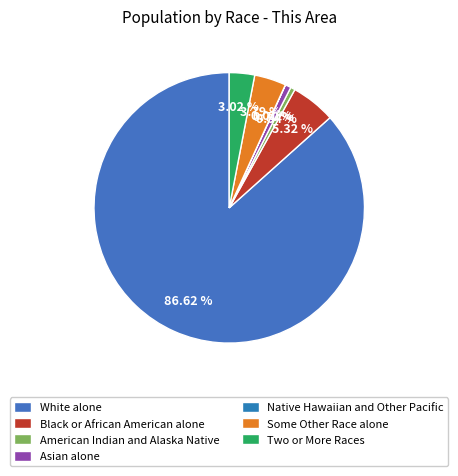

Do Native Hawaiian and Other Pacific and Black or African American alone together represent more than half of the pie?

No